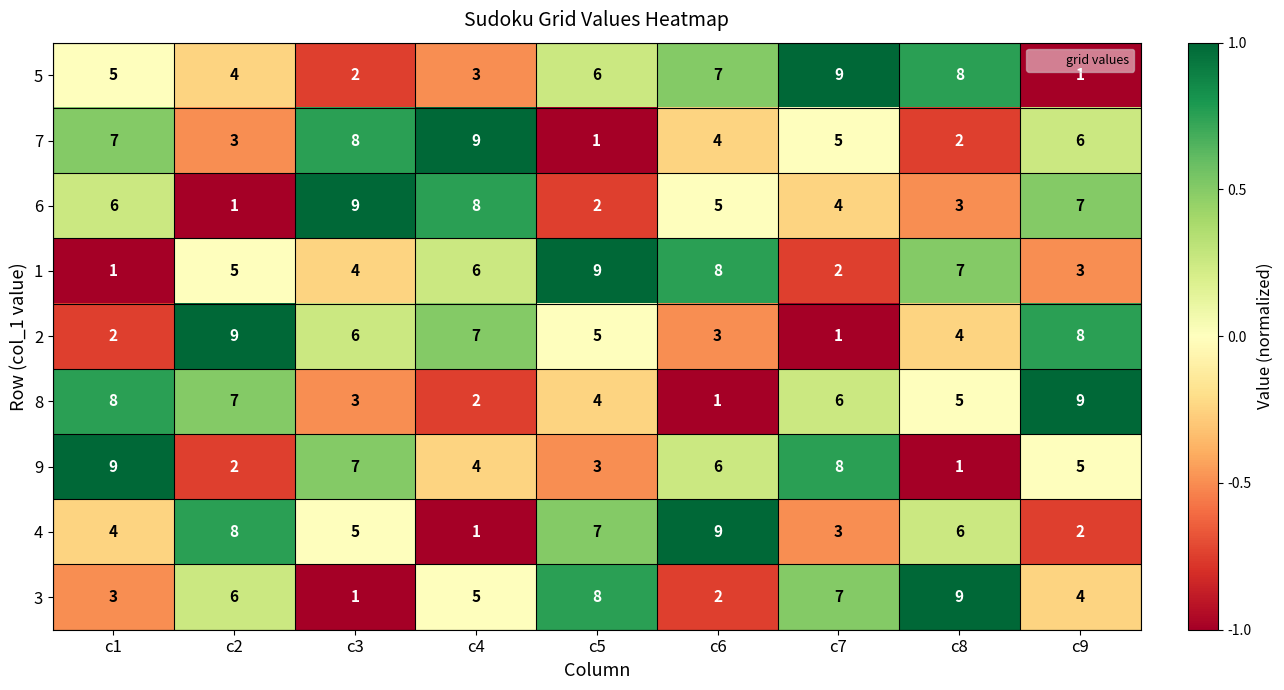

How many data points in 9 are less than 5?

4